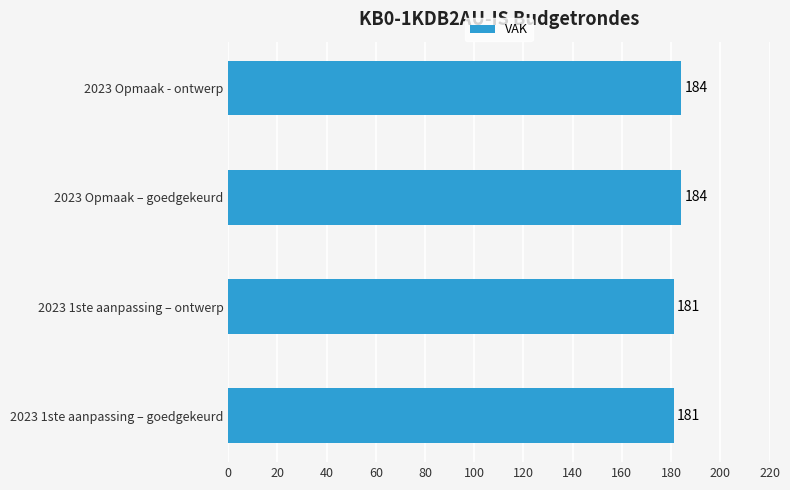

Is it true that the value at 2023 1ste aanpassing – goedgekeurd is 181?

True